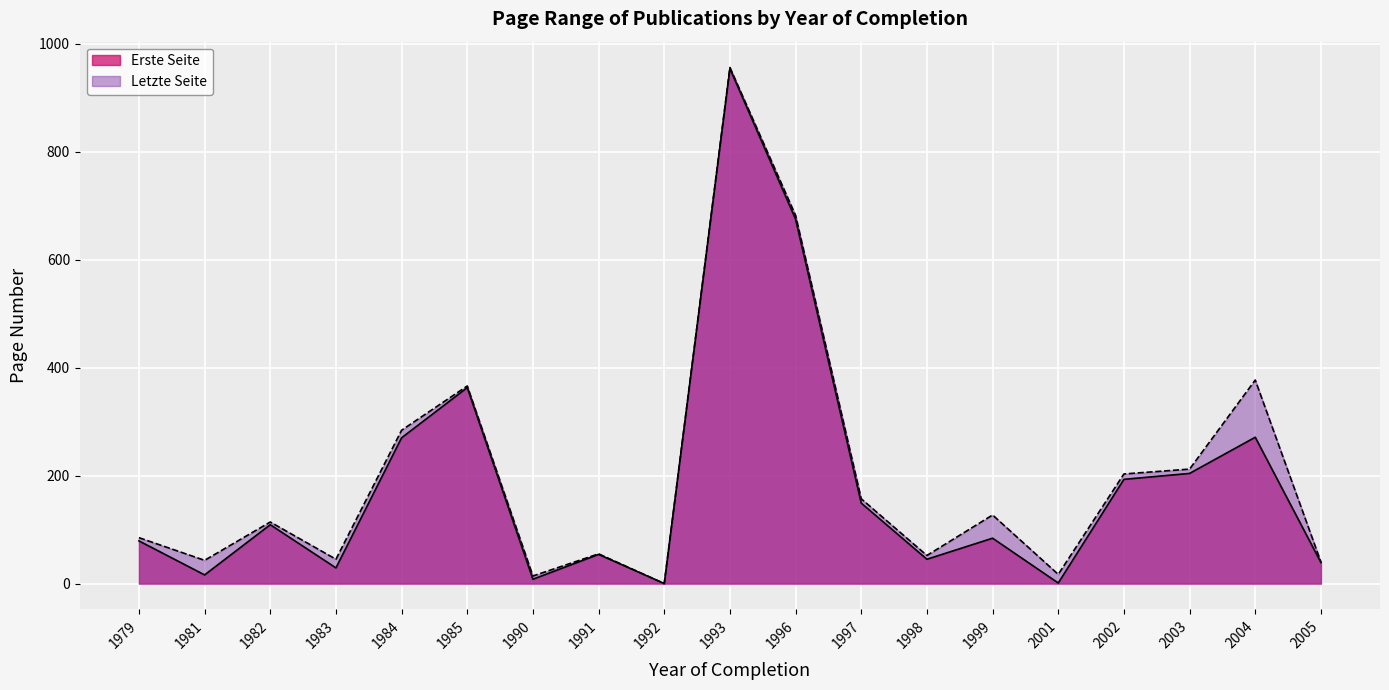

How many values in the Erste Seite (line) series exceed 84?

9